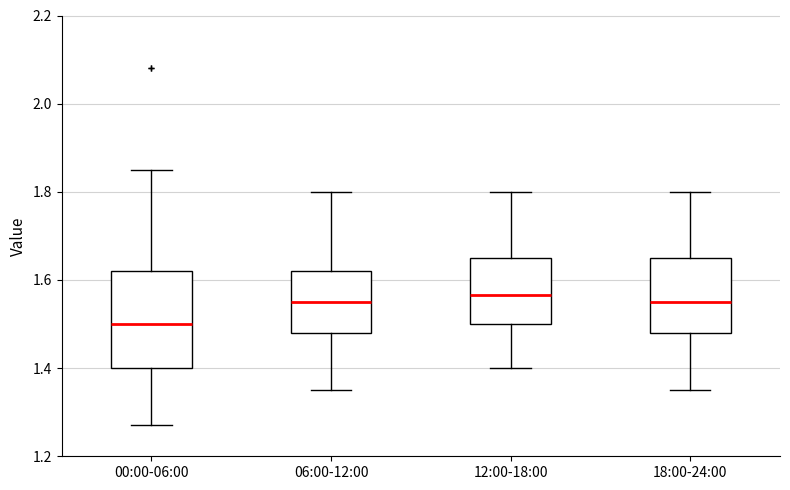

Reading left to right, read every box against the y-axis: the position of its median line, the range the box covers, and the ends of its whiskers. The values are not printed on the chart, so give them approximately, as read against the axis.

00:00-06:00: median 1.50, box 1.40 to 1.62, whiskers 1.28 to 1.86
06:00-12:00: median 1.56, box 1.48 to 1.62, whiskers 1.36 to 1.80
12:00-18:00: median 1.56, box 1.50 to 1.66, whiskers 1.40 to 1.80
18:00-24:00: median 1.56, box 1.48 to 1.66, whiskers 1.36 to 1.80